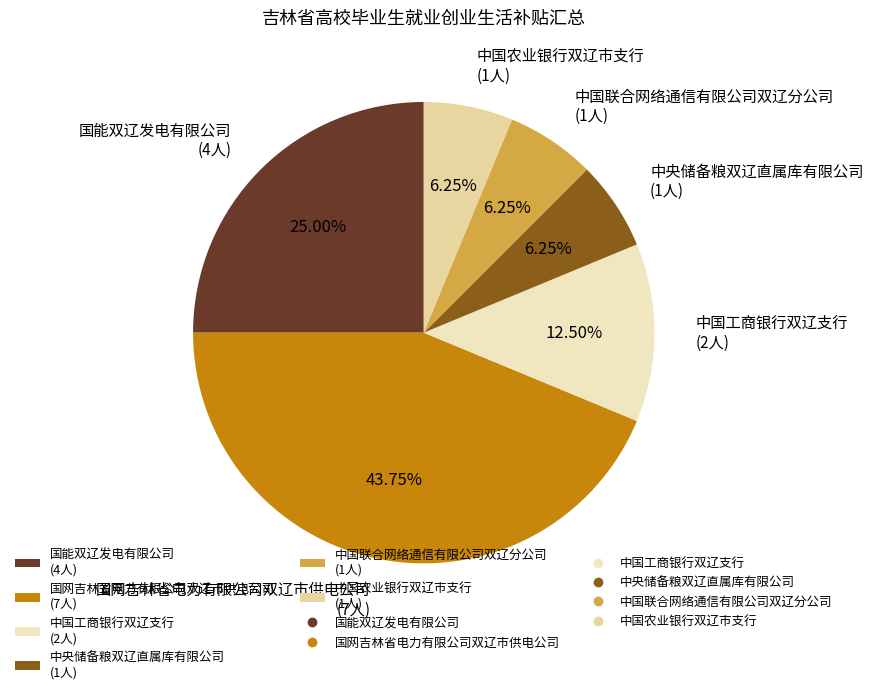

What is the largest slice in the pie chart?

国网吉林省电力有限公司双辽市供电公司